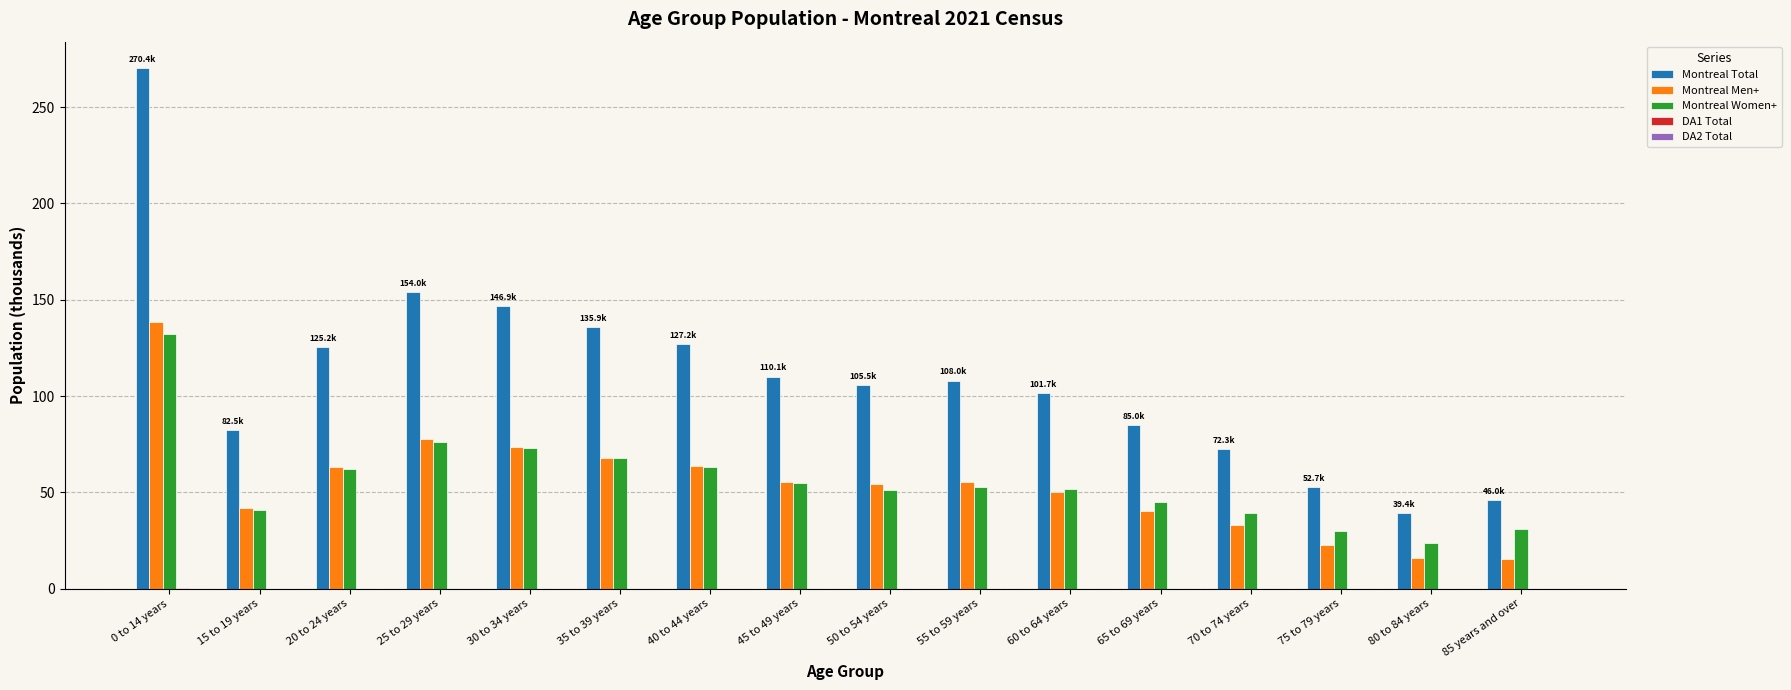

Which series has the largest total across all categories?

Montreal Total